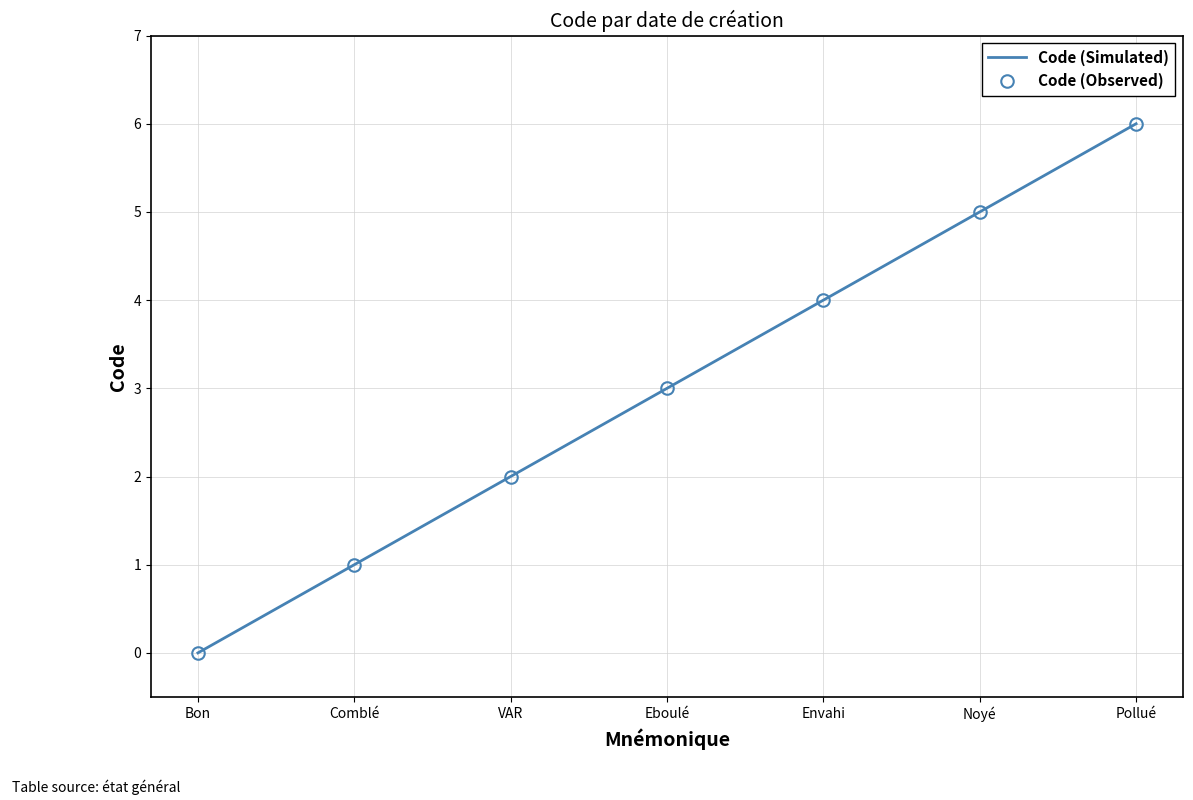

Between Bon and Comblé, which series saw the biggest shift?

Code (Simulated)